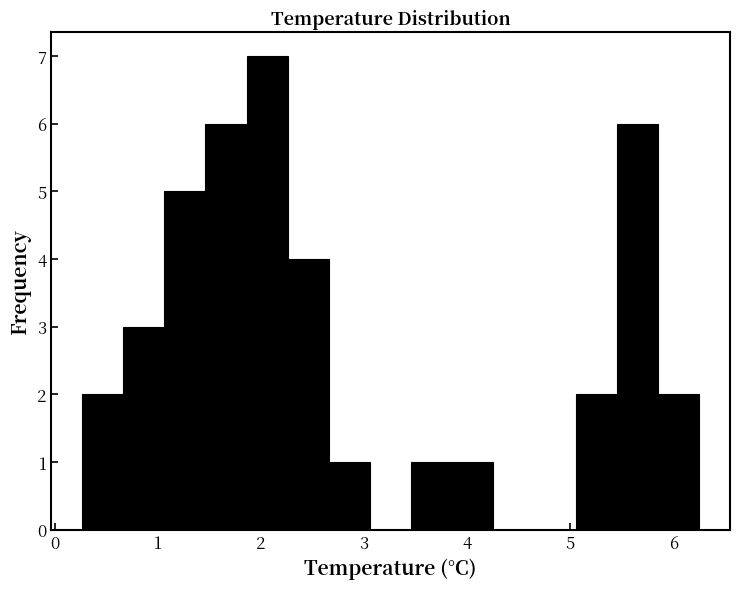

Read against the x-axis, roughly where is the centre of the tallest bar?

2.1